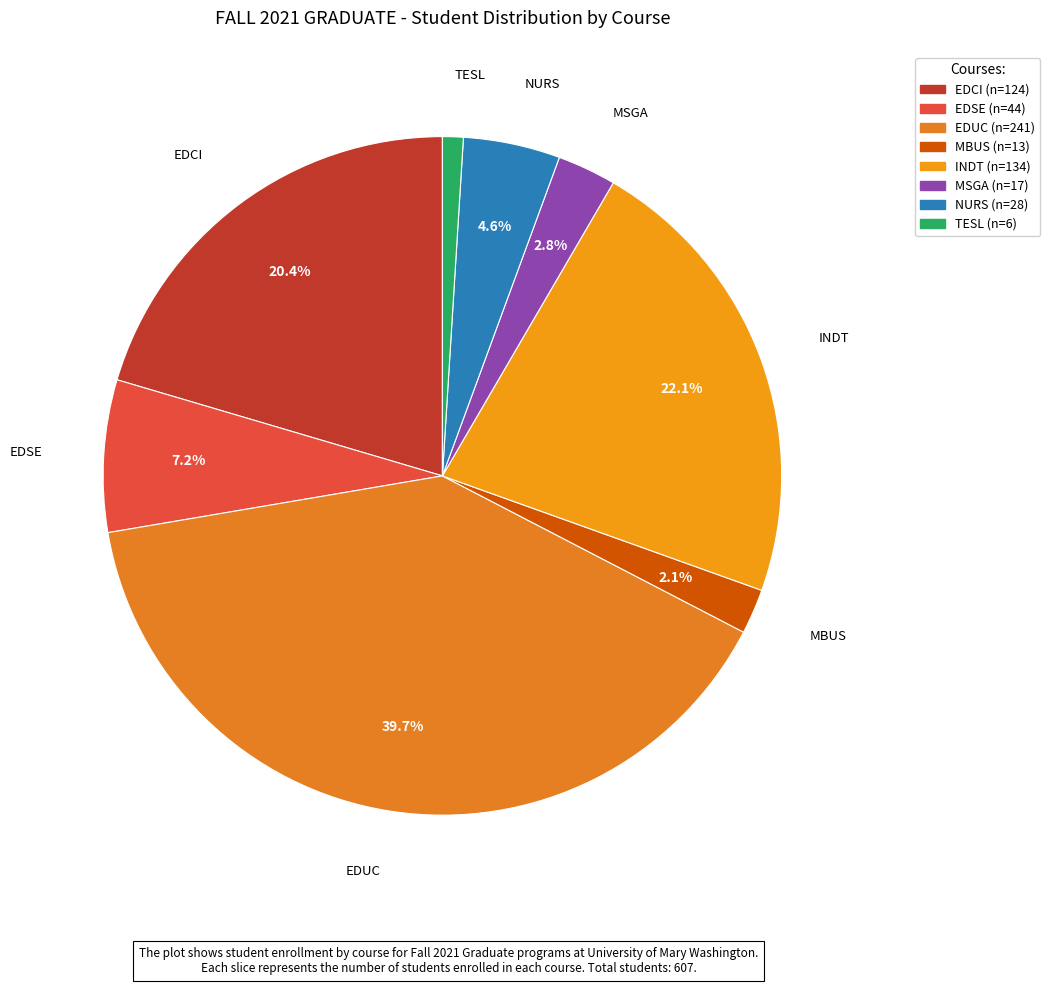

Do NURS and MSGA together represent more than half of the pie?

No